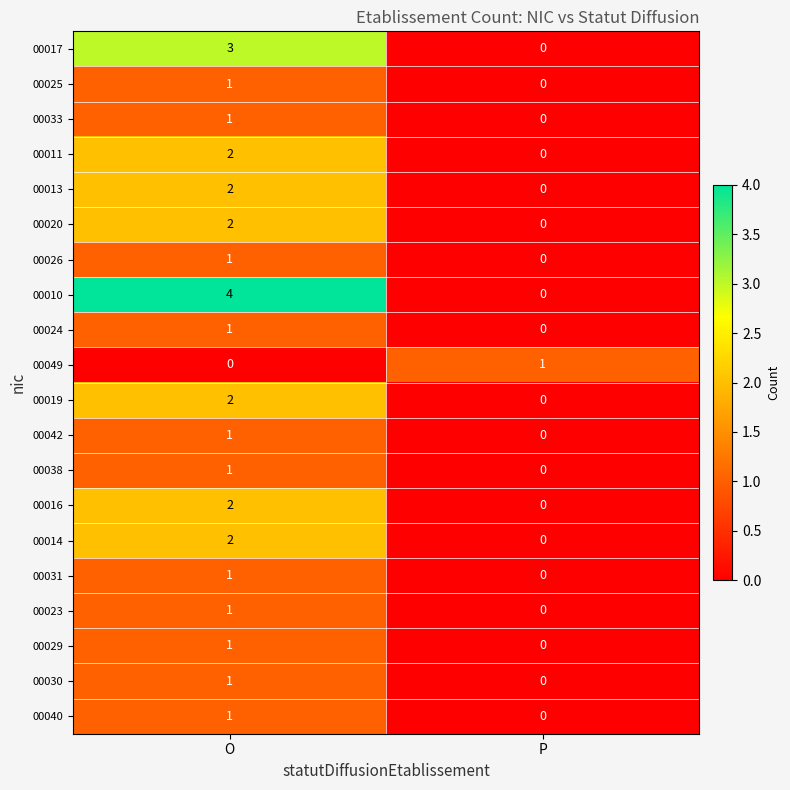

Which label corresponds to the largest value in the chart?

O